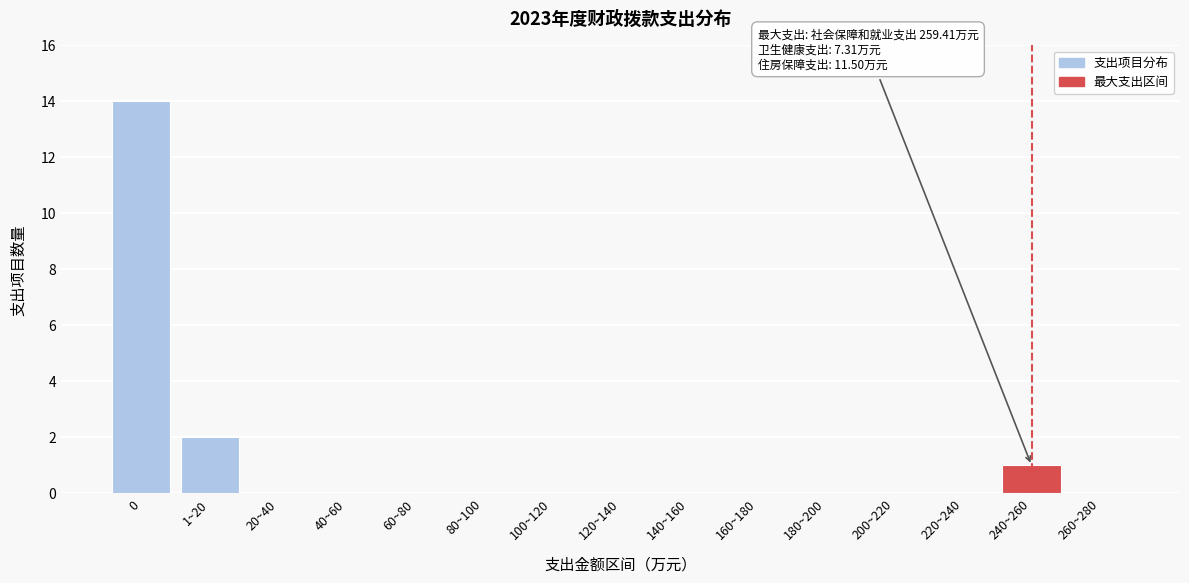

Reading left to right, transcribe all the data shown in this chart.

0=14	1~20=2	20~40=0	40~60=0	60~80=0	80~100=0	100~120=0	120~140=0	140~160=0	160~180=0	180~200=0	200~220=0	220~240=0	240~260=1	260~280=0